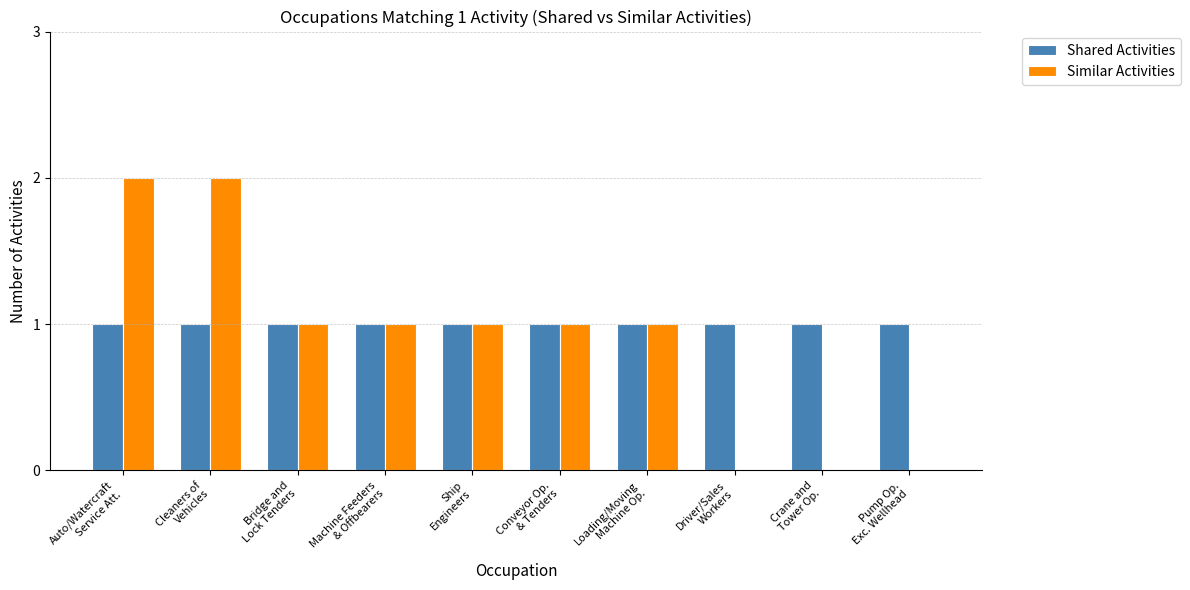

What is the sum of all Similar Activities values?

9